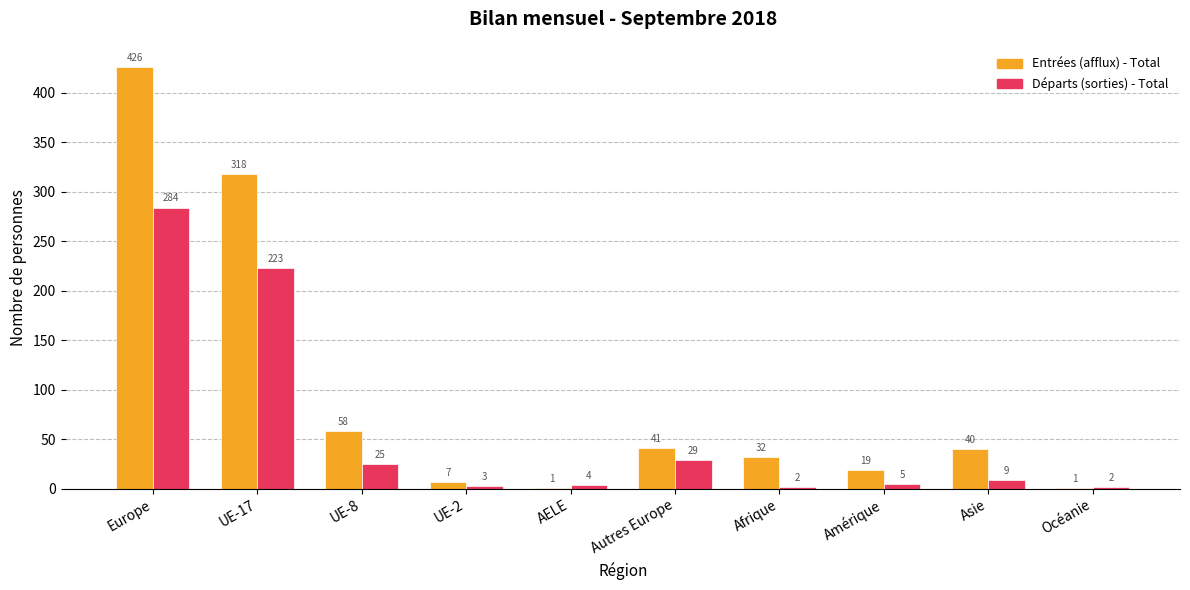

Between Asie and Océanie, which series saw the biggest shift?

Entrées (afflux) - Total